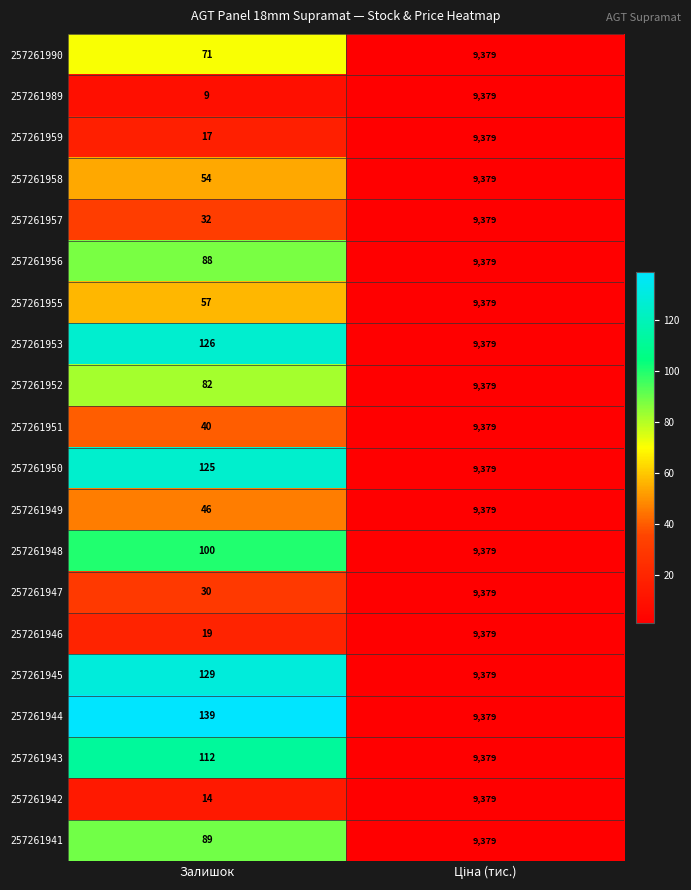

Which series has the widest spread of values?

257261989